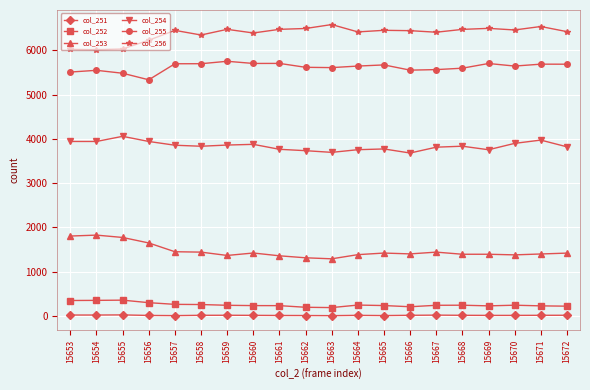

True or false: col_252 has a value of 242 at 15667.

True